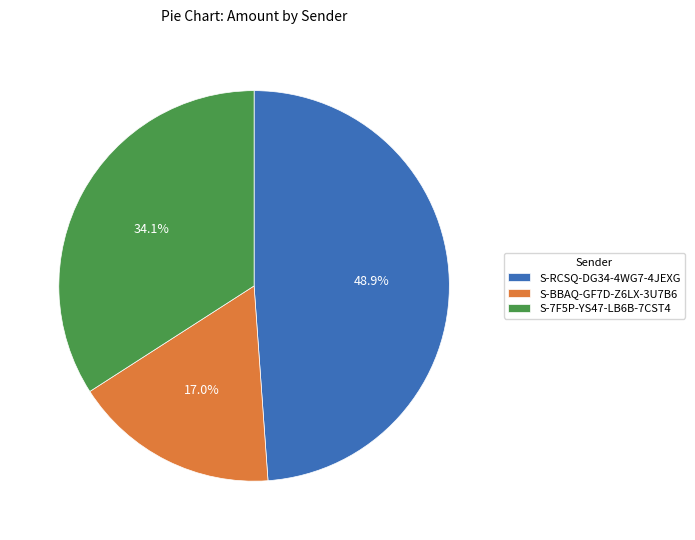

What is the ratio of the value at S-RCSQ-DG34-4WG7-4JEXG to the value at S-BBAQ-GF7D-Z6LX-3U7B6?

2.9